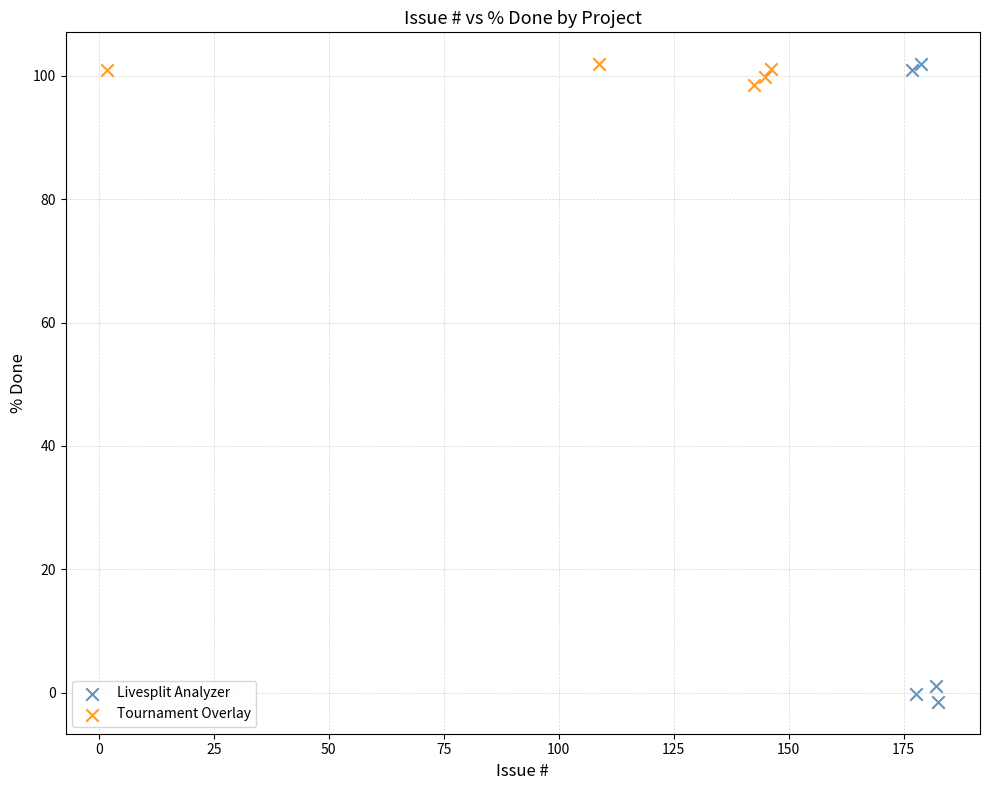

Which series has the largest Y range (max minus min)?

Livesplit Analyzer